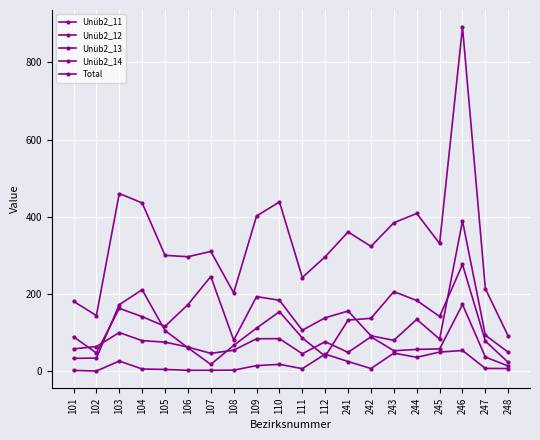

What is the difference between the Unüb2_11 values at 102 and 106?

125.4